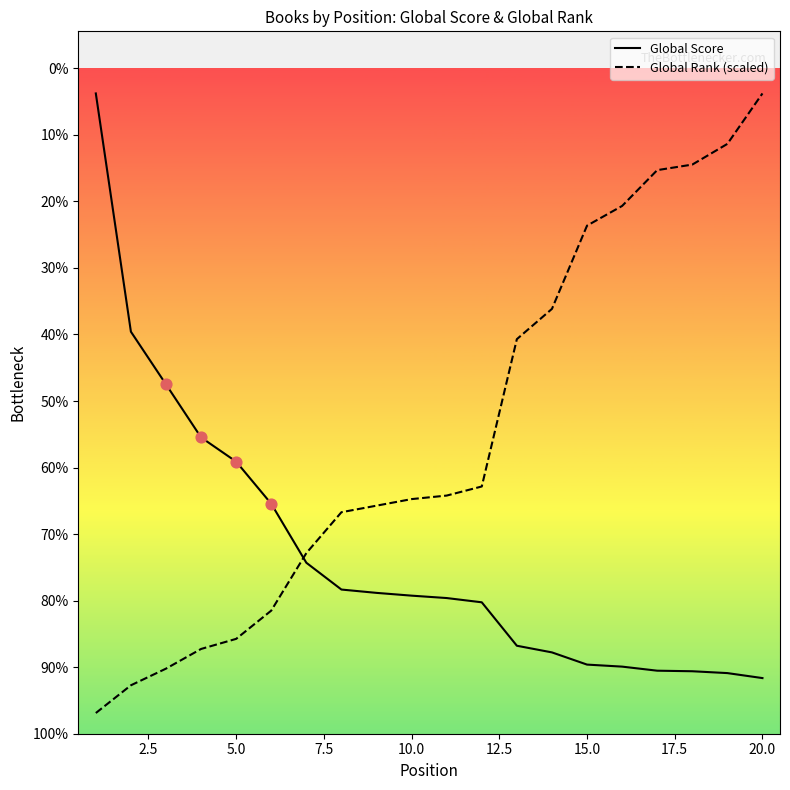

What are all the series names shown in the legend?

Global Score, Global Rank (scaled)